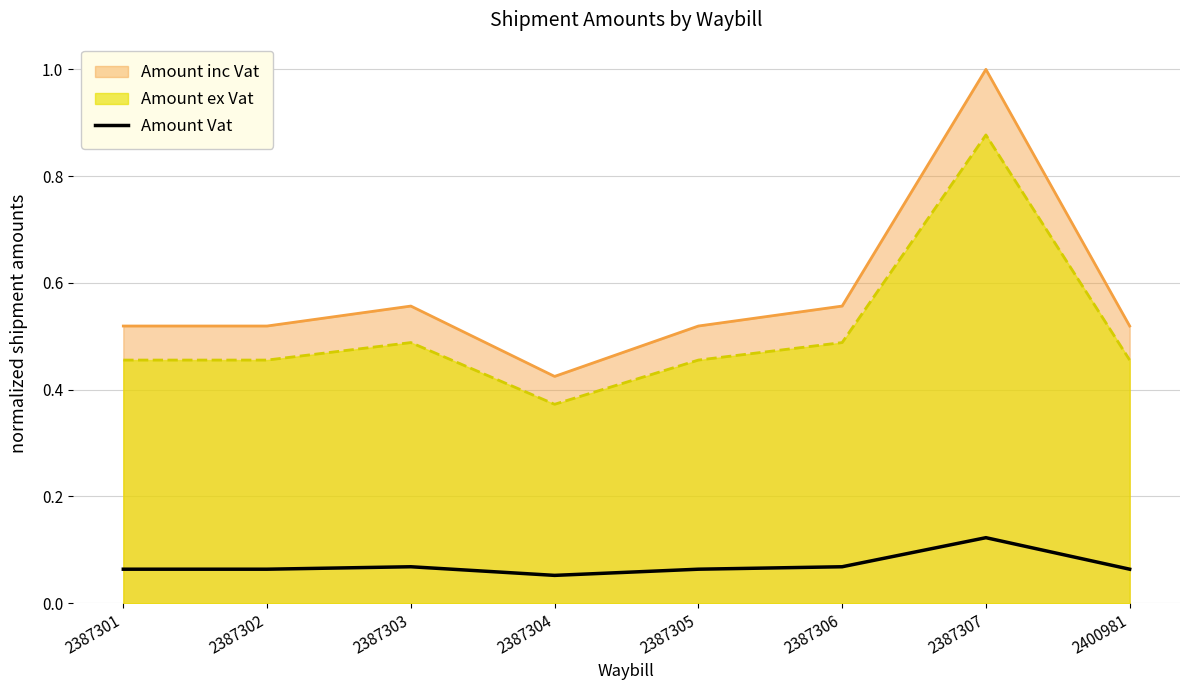

Rank the categories by value from lowest to highest.

2387304, 2387301, 2387302, 2387305, 2400981, 2387303, 2387306, 2387307